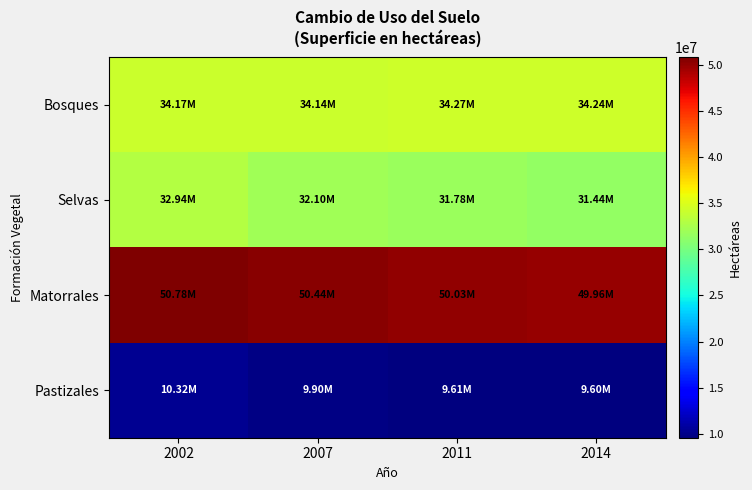

Which series has the widest spread of values?

Selvas